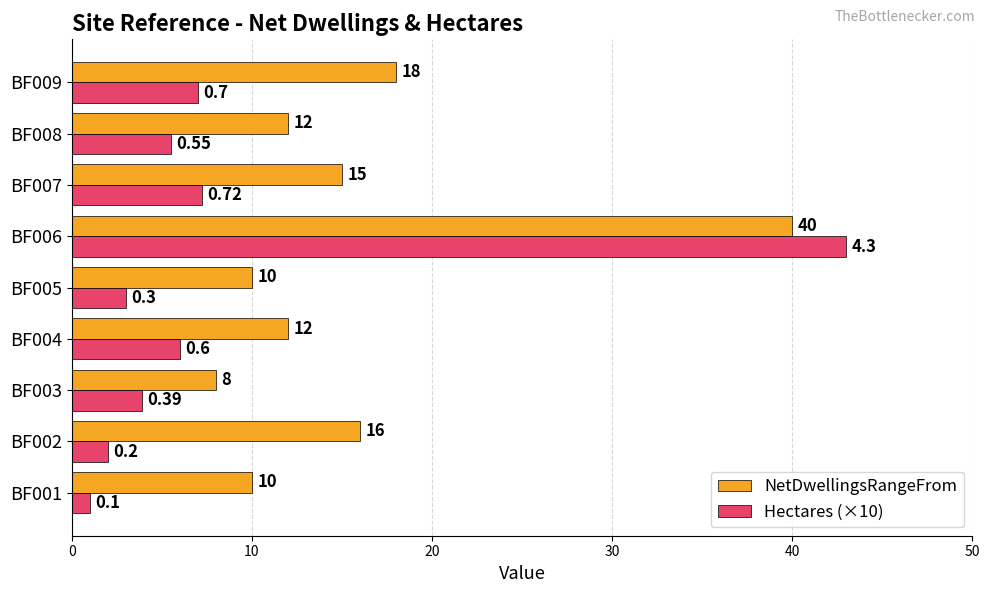

What is the difference between the NetDwellingsRangeFrom values at BF009 and BF007?

3.0